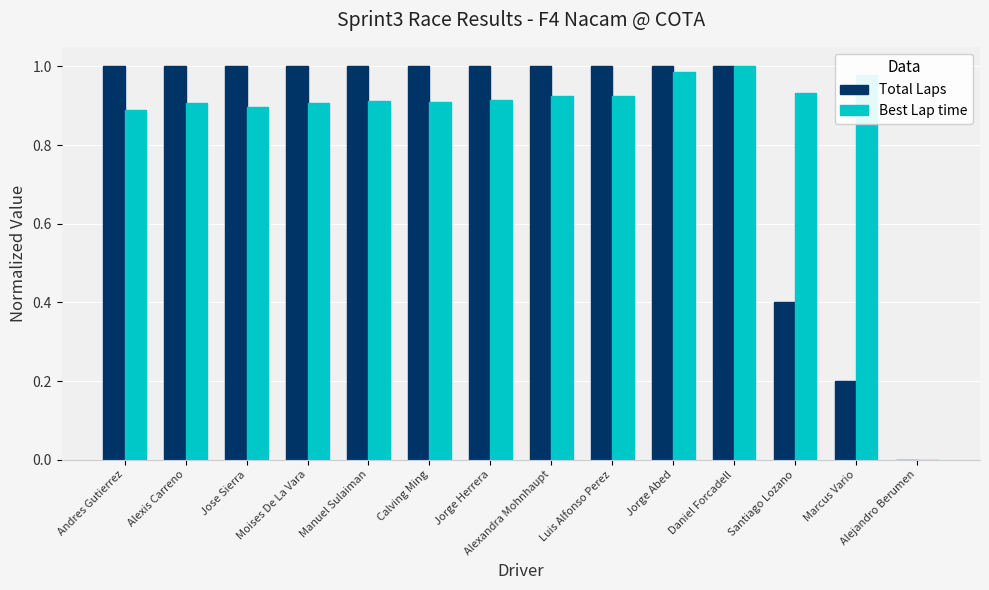

Which series changed the most between Calving Ming and Daniel Forcadell?

Best Lap time